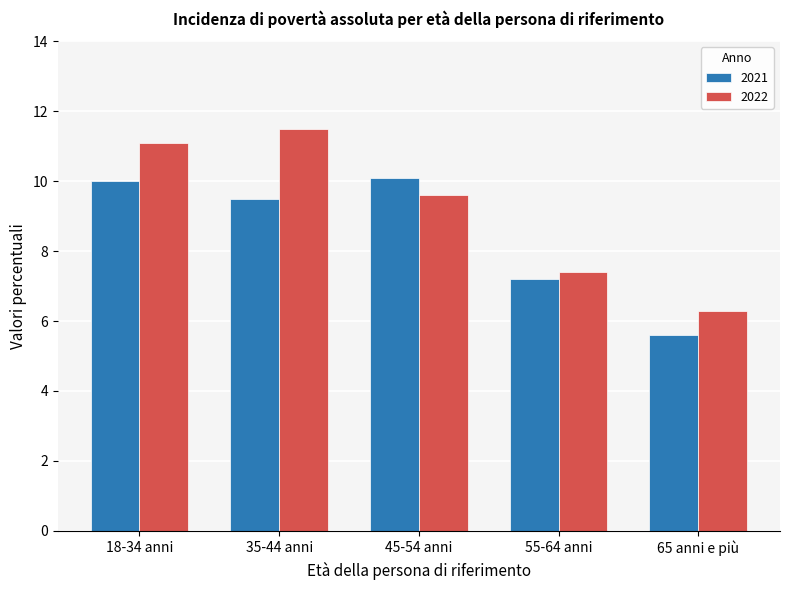

How many groups of bars are there?

5